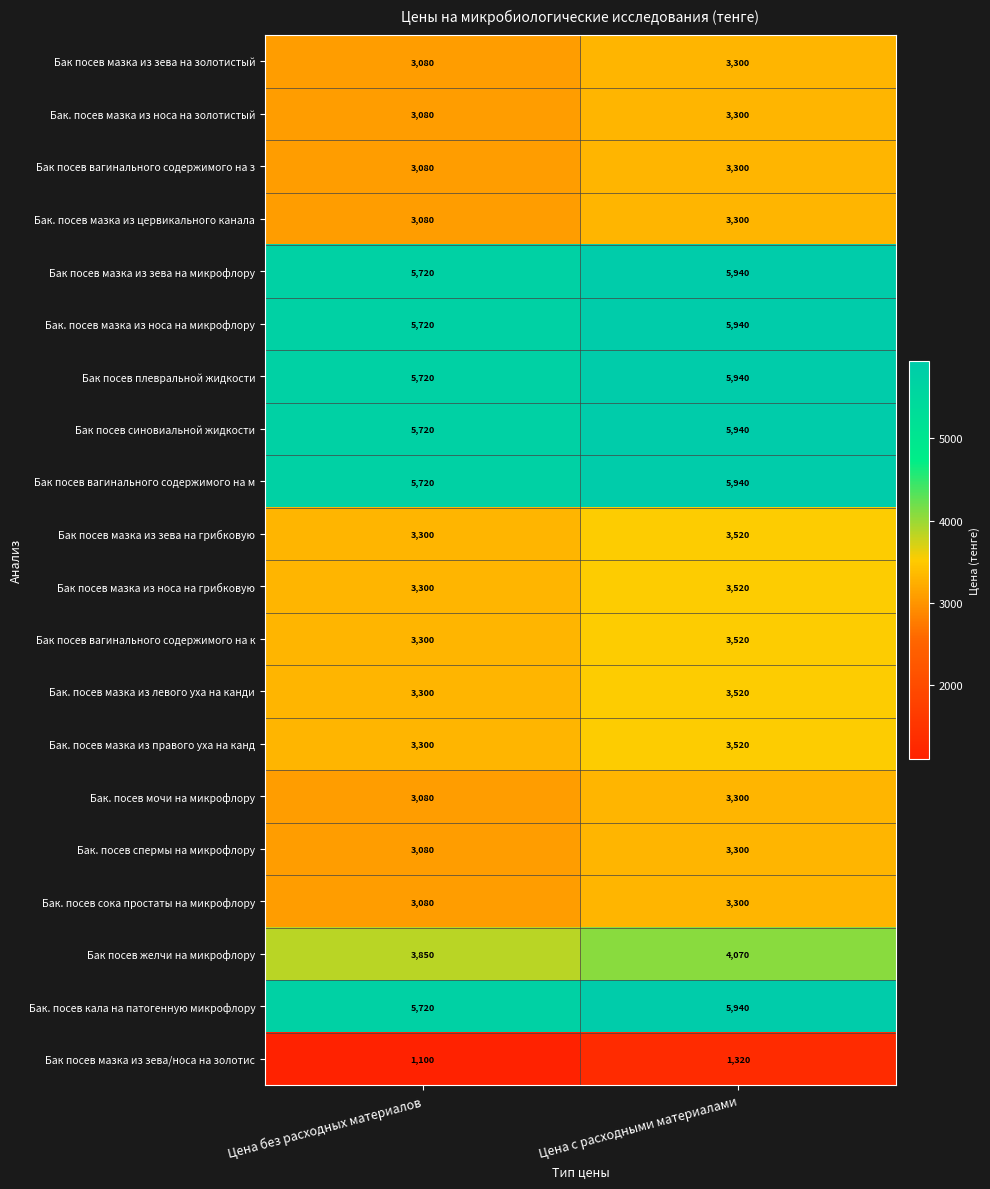

At which category is the sum across all series the highest?

Цена с расходными материалами